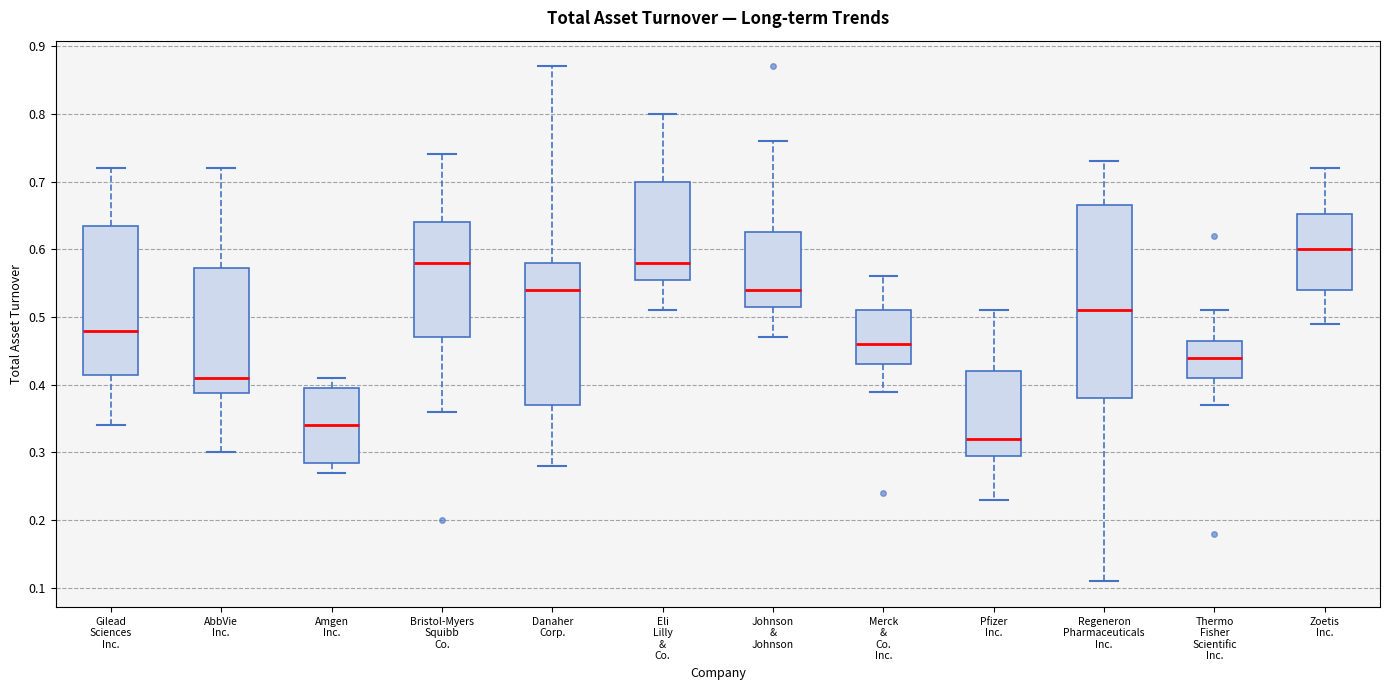

Which box's median line is the lowest?

Pfizer Inc.